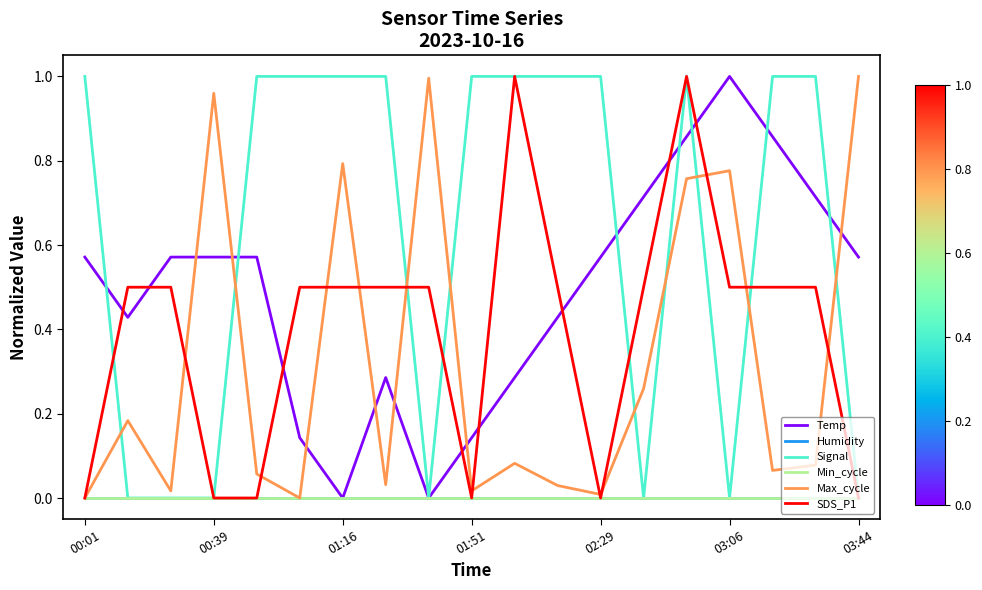

Does the chart have visible grid lines?

No